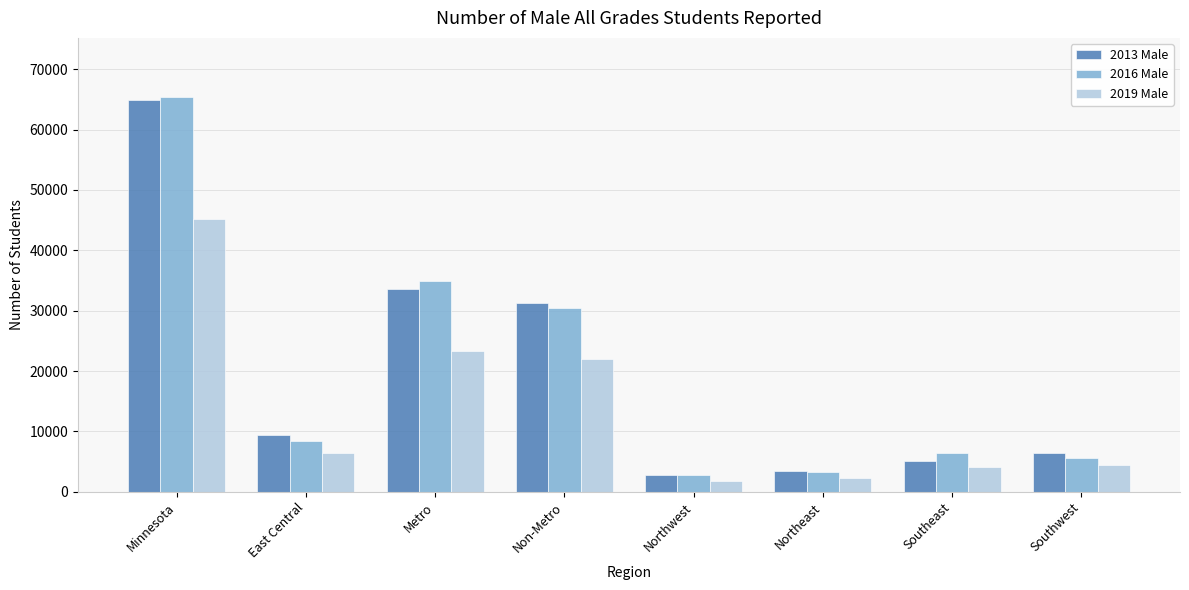

What is the value of the 2016 Male bar at the 6th from the left?

3301